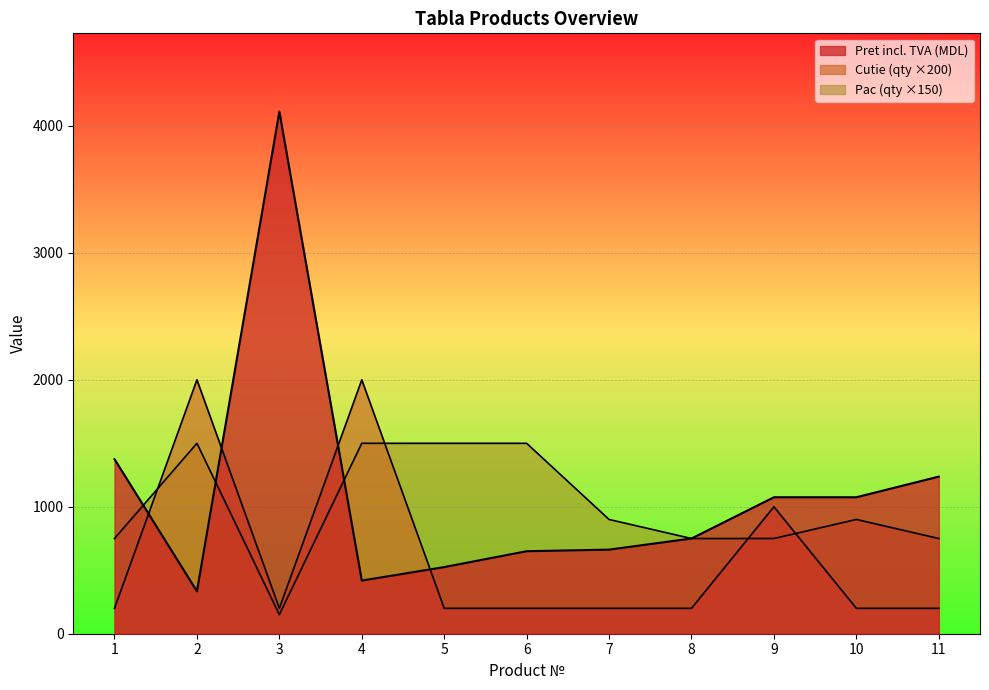

Between which two adjacent categories do Pret incl. TVA (MDL) and Cutie (qty) first intersect?

1 and 2